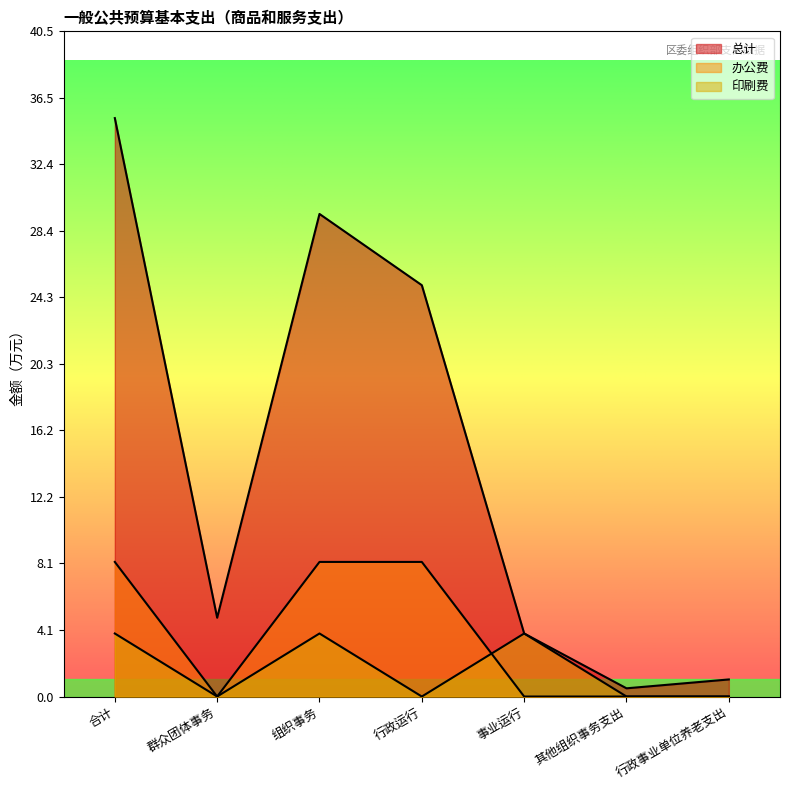

How many times do 办公费 and 印刷费 cross each other?

1